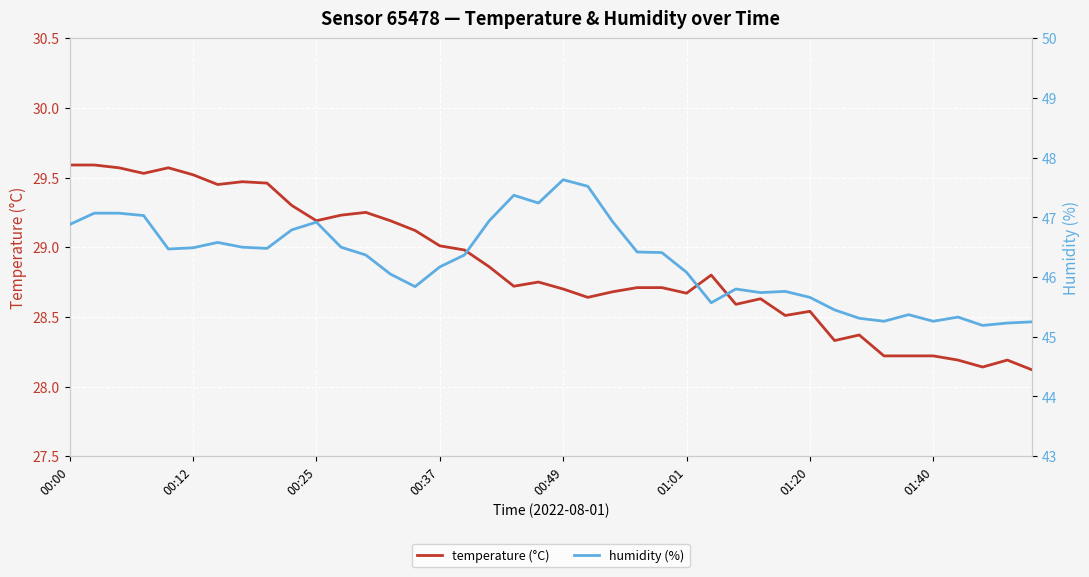

How many lines are shown in the chart?

2